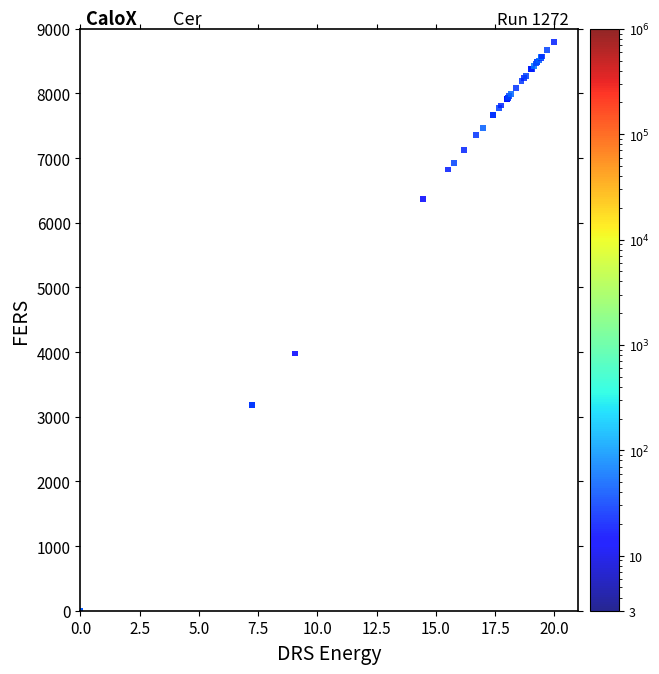

What Y value in the scatter plot is closest to 4400?

3978.2